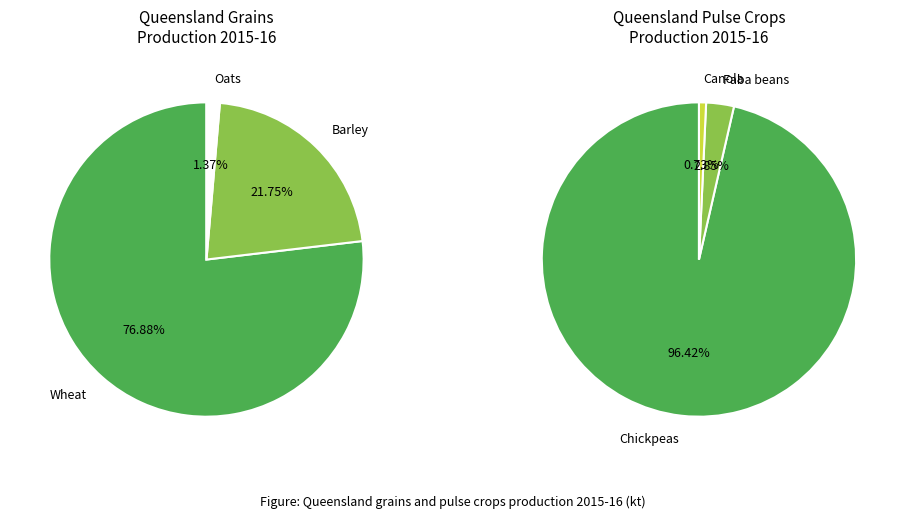

The Grain sorghum slice represents 0% of the pie. True or false?

True